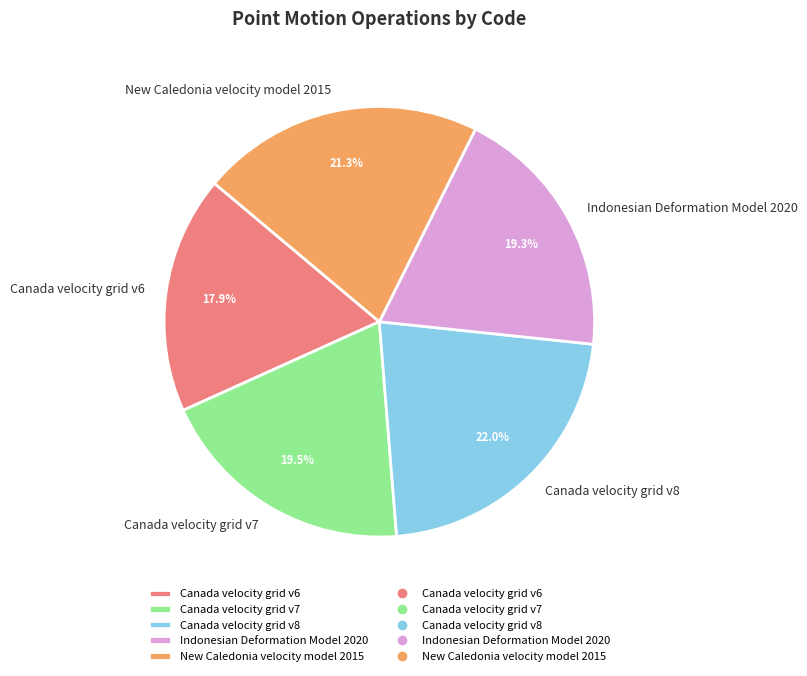

Which slice is the smallest?

Canada velocity grid v6